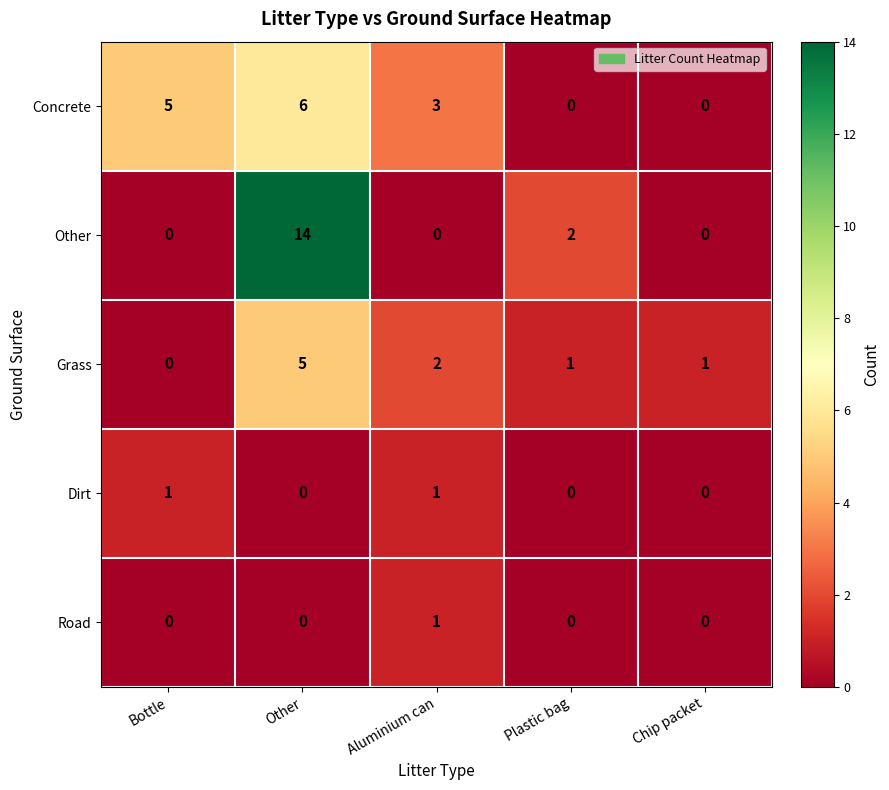

What is the total value across all series at Plastic bag?

3